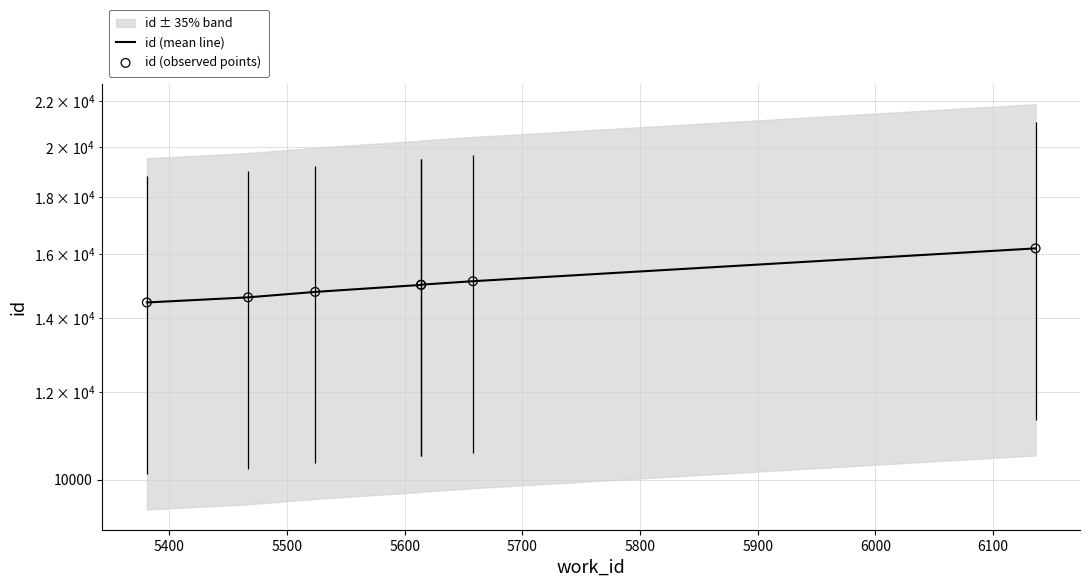

Which series contains the lowest Y value?

id (mean line)